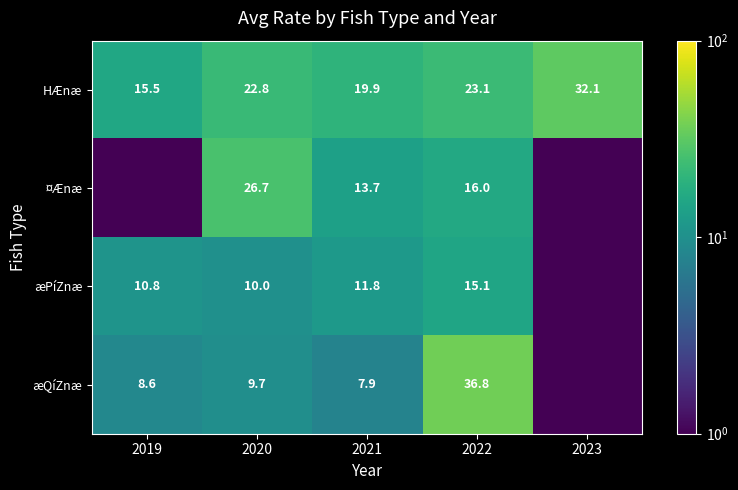

What value does the HÆnæ series have at 2020?

22.8